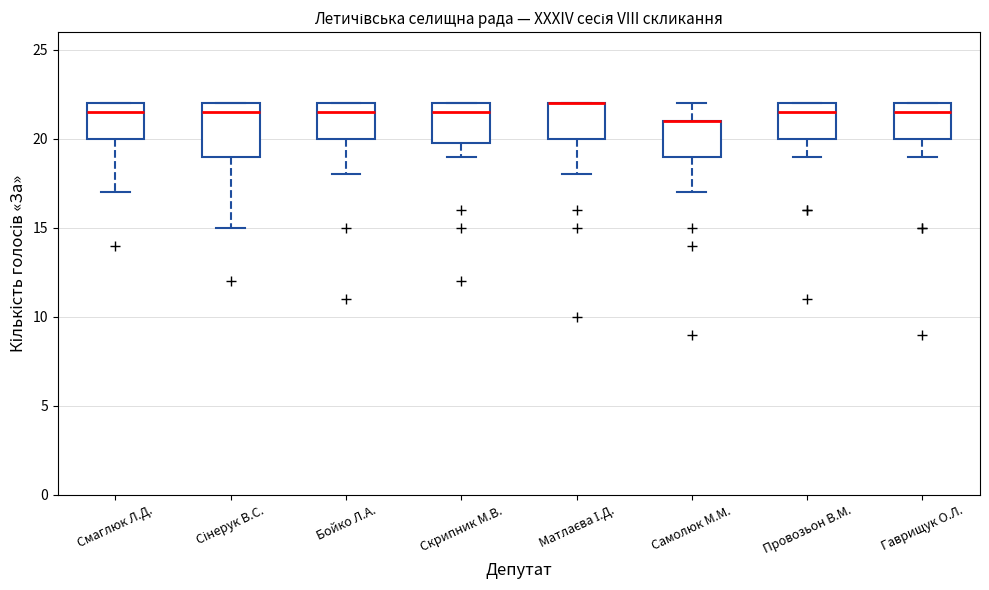

Where does the lower whisker of the box for Сінерук В.С. end on the y-axis? The values are not printed on the chart, so give them approximately, as read against the axis.

15.0